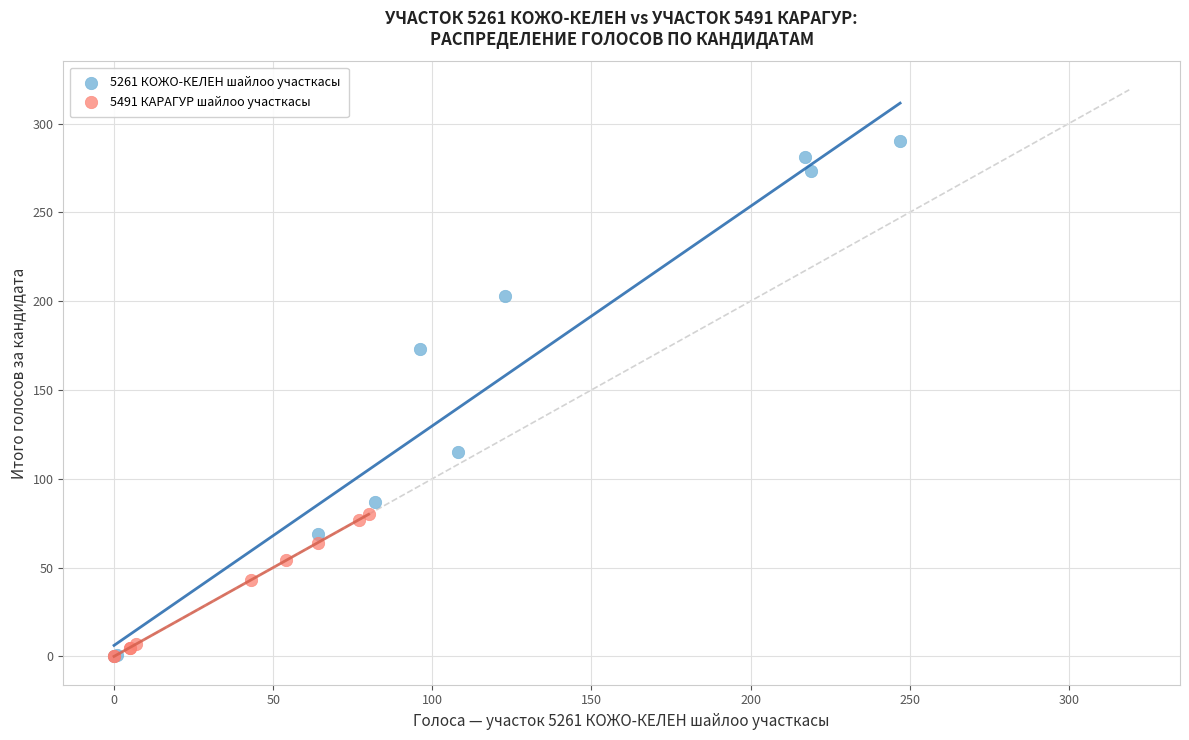

Which series reaches the maximum Y coordinate?

5261 КОЖО-КЕЛЕН шайлоо участкасы